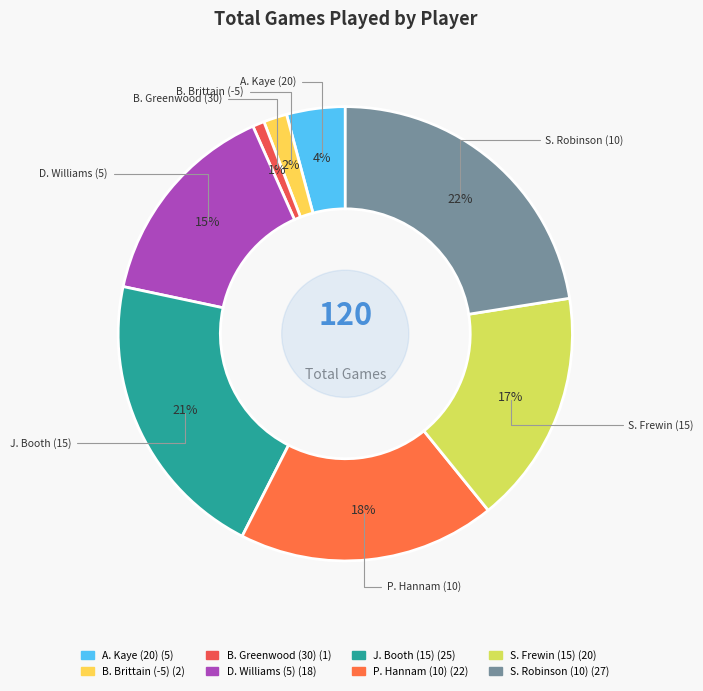

To the nearest percent, what portion does D. Williams (5) represent?

15%